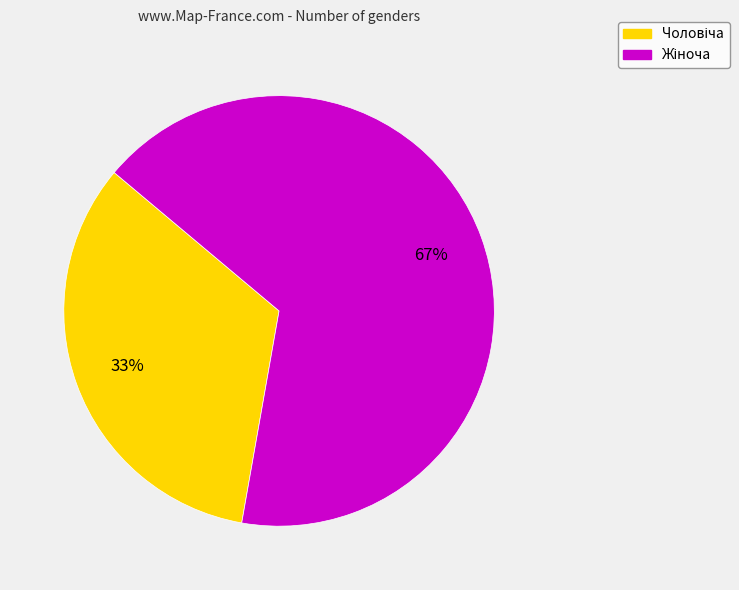

Is there a majority slice in this chart?

Yes